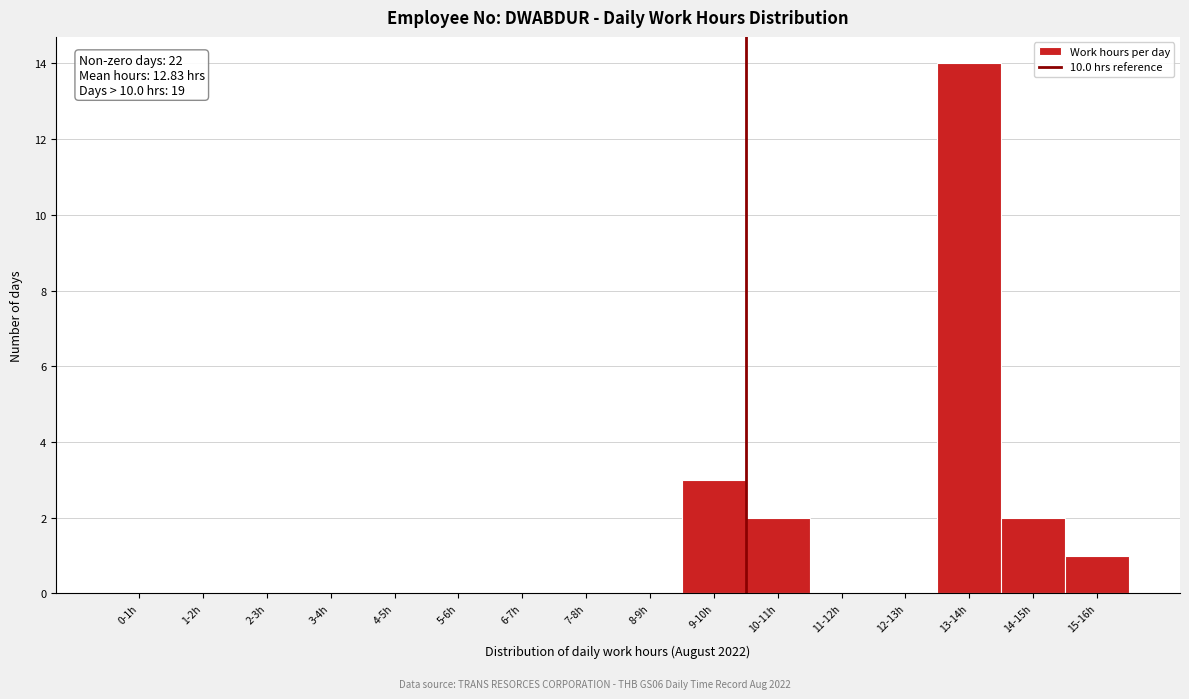

Reading left to right, list all the values displayed in this chart.

0-1h=0	1-2h=0	2-3h=0	3-4h=0	4-5h=0	5-6h=0	6-7h=0	7-8h=0	8-9h=0	9-10h=3	10-11h=2	11-12h=0	12-13h=0	13-14h=14	14-15h=2	15-16h=1